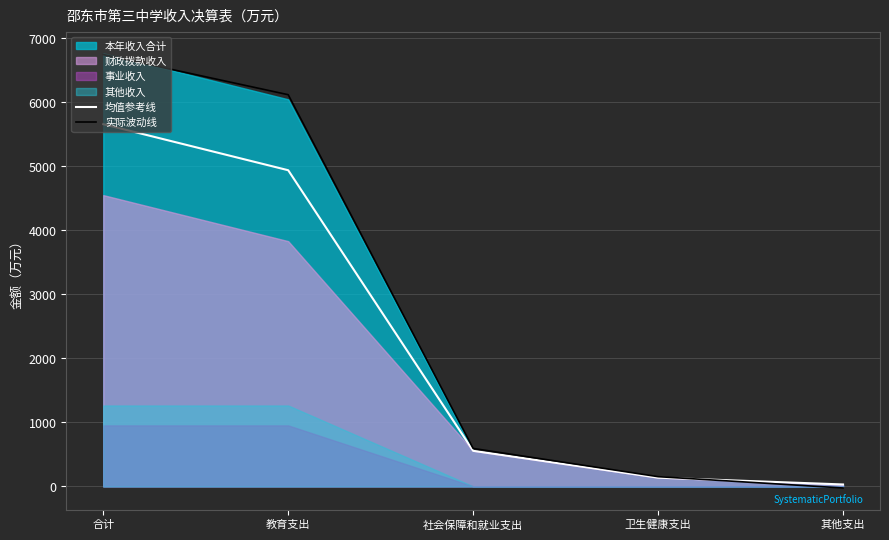

What is the highest value of the 实际波动线 series?

6746.5